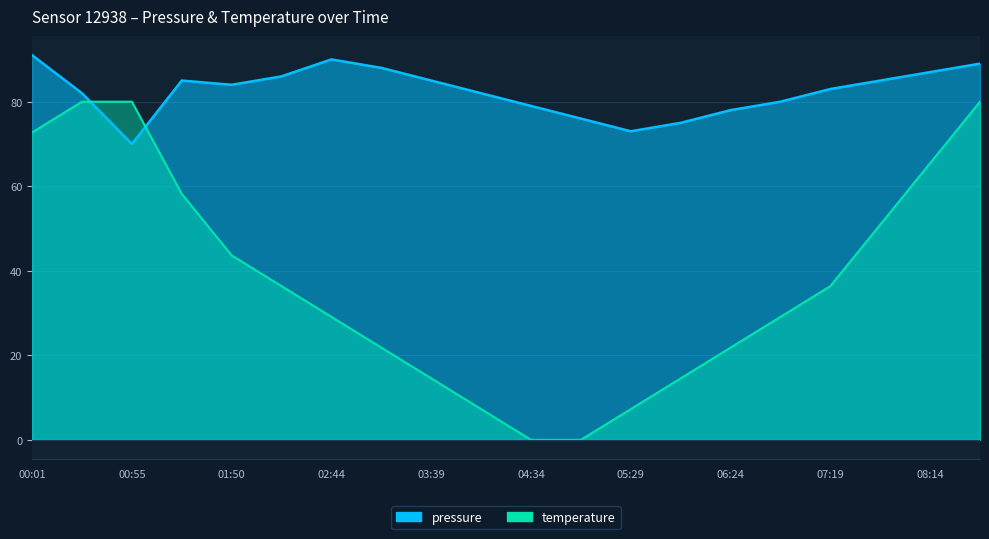

What is the average value of the temperature series?

37.5